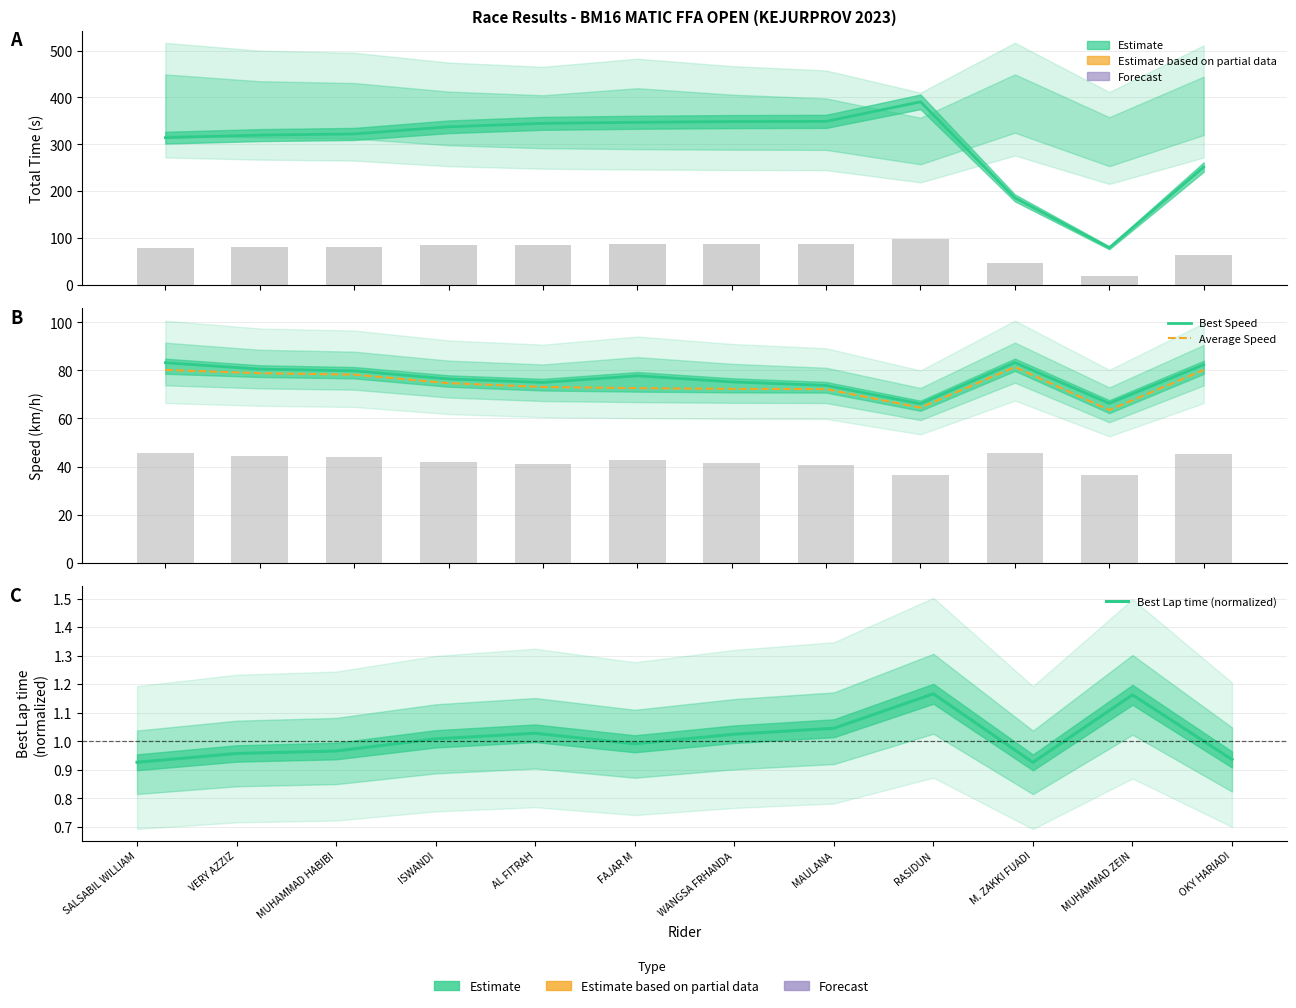

What value does the Total Time series have at SALSABIL WILLIAM?

314.2